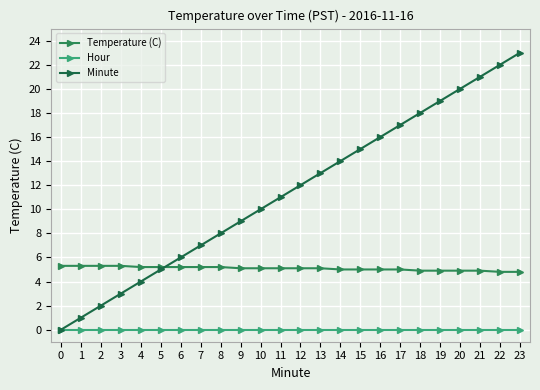

What value does the Minute series have at 7?

7.0